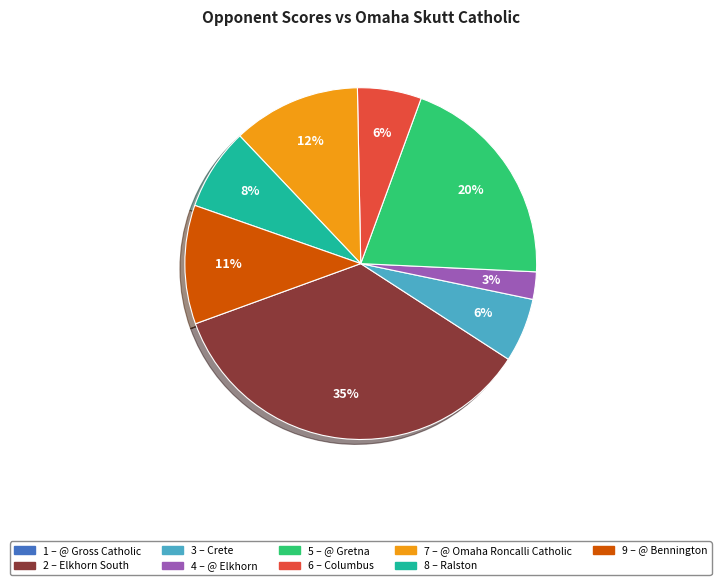

To the nearest percent, what is the average slice percentage?

11%